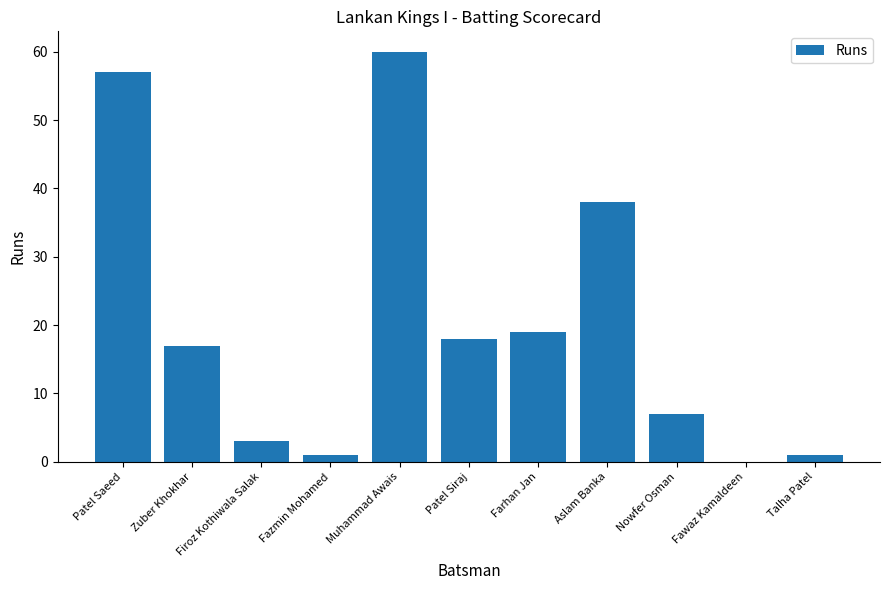

At which label is the value closest to 30?

Aslam Banka